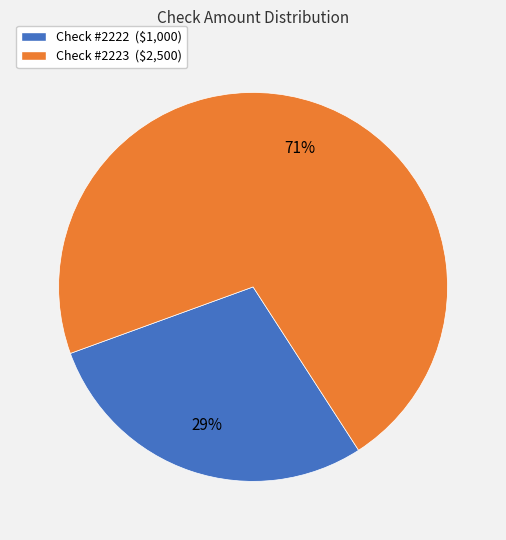

Is there a majority slice in this chart?

Yes